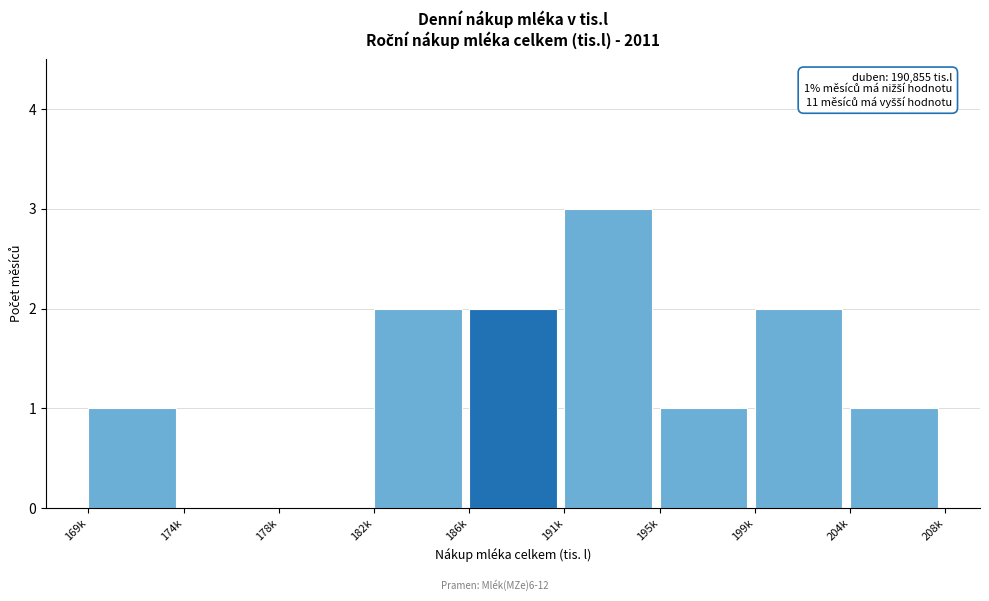

Reading left to right, what are all the values shown in this chart?

169k=1	174k=0	178k=0	182k=2	186k=2	191k=3	195k=1	199k=2	204k=1